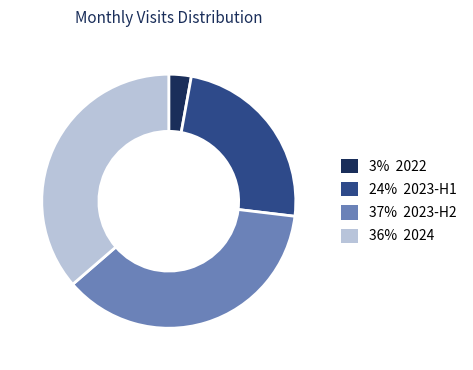

Is there any slice that represents more than half of the pie?

No